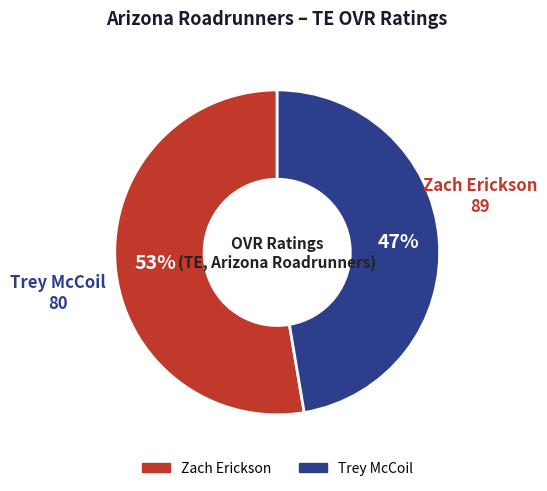

To the nearest percent, what percentage of the pie is Trey McCoil?

47%